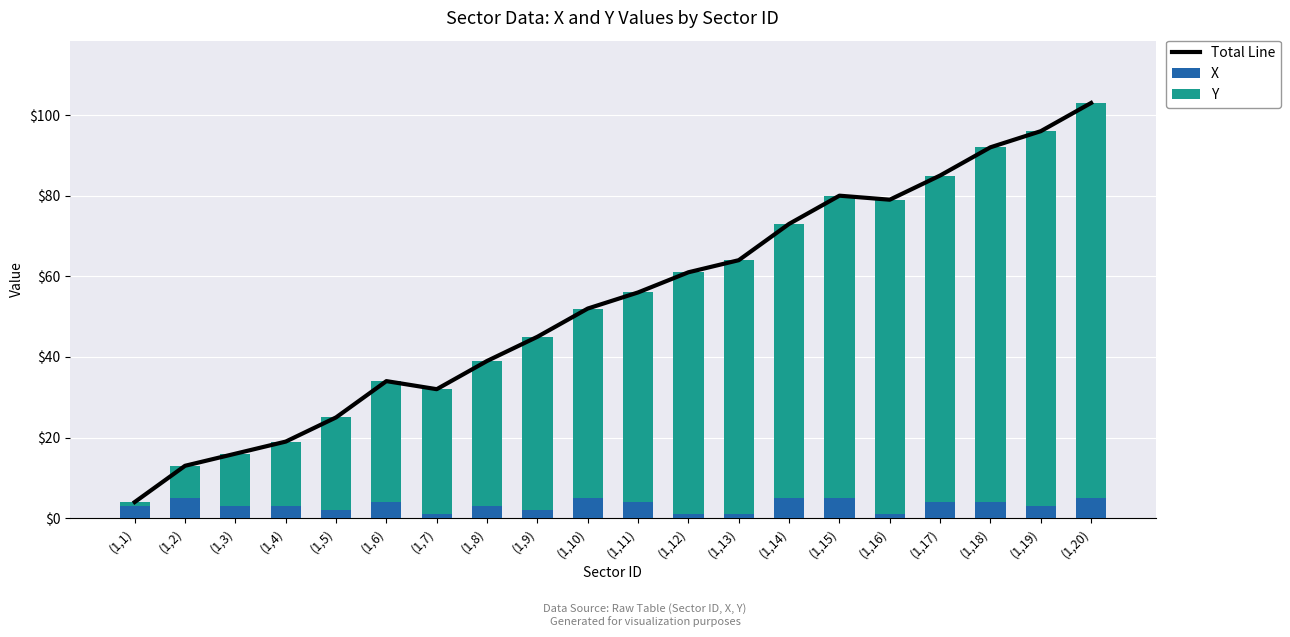

What is the sum of all X values?

64